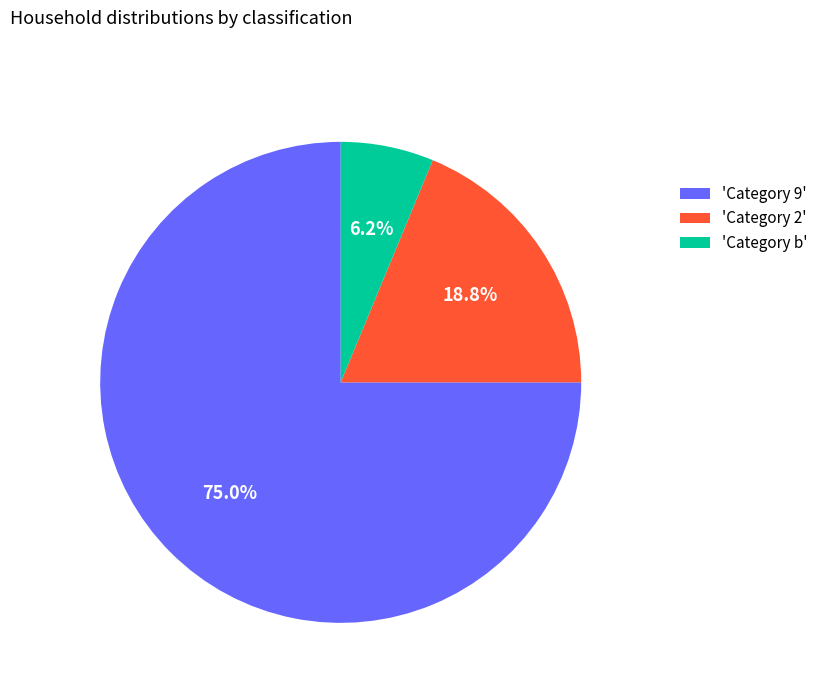

Which has a higher value, 'Category b' or 'Category 9'?

'Category 9'